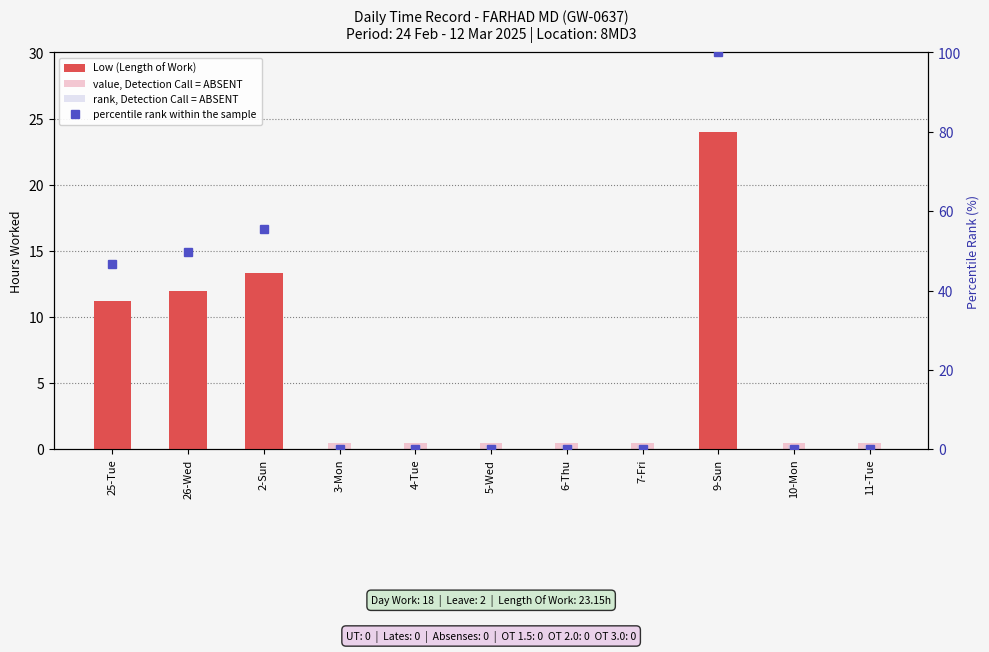

Which series has the largest total across all categories?

percentile rank within the sample